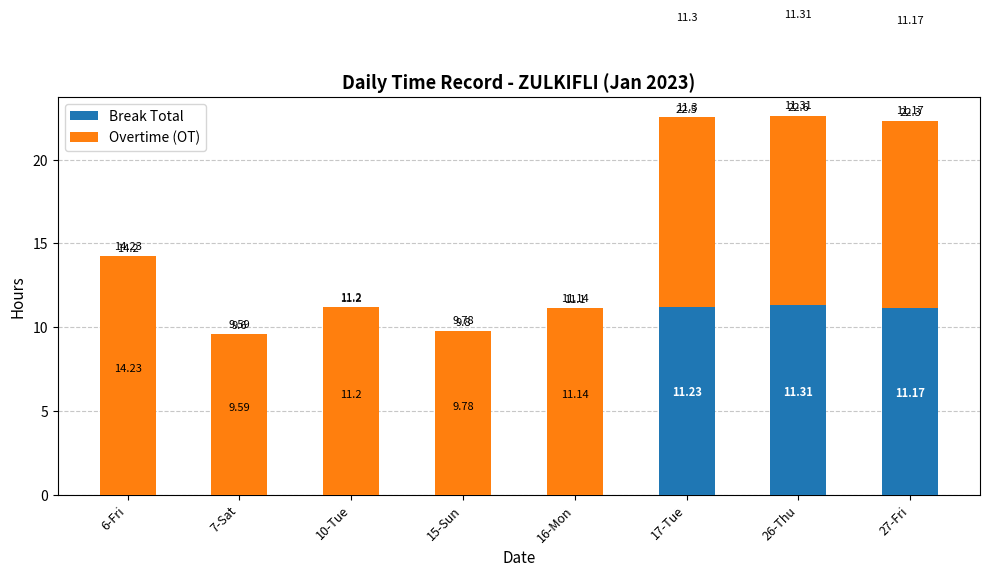

What is the difference between the Break Total values at 6-Fri and 17-Tue?

11.2